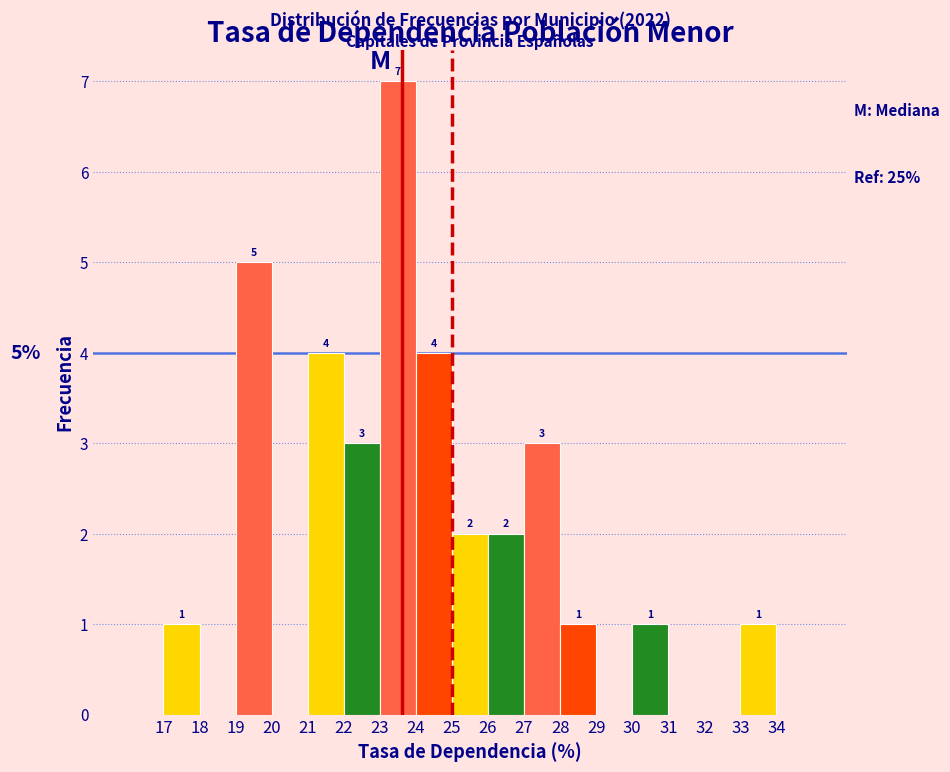

Over which range of the x-axis is the bar tallest?

23 to 24